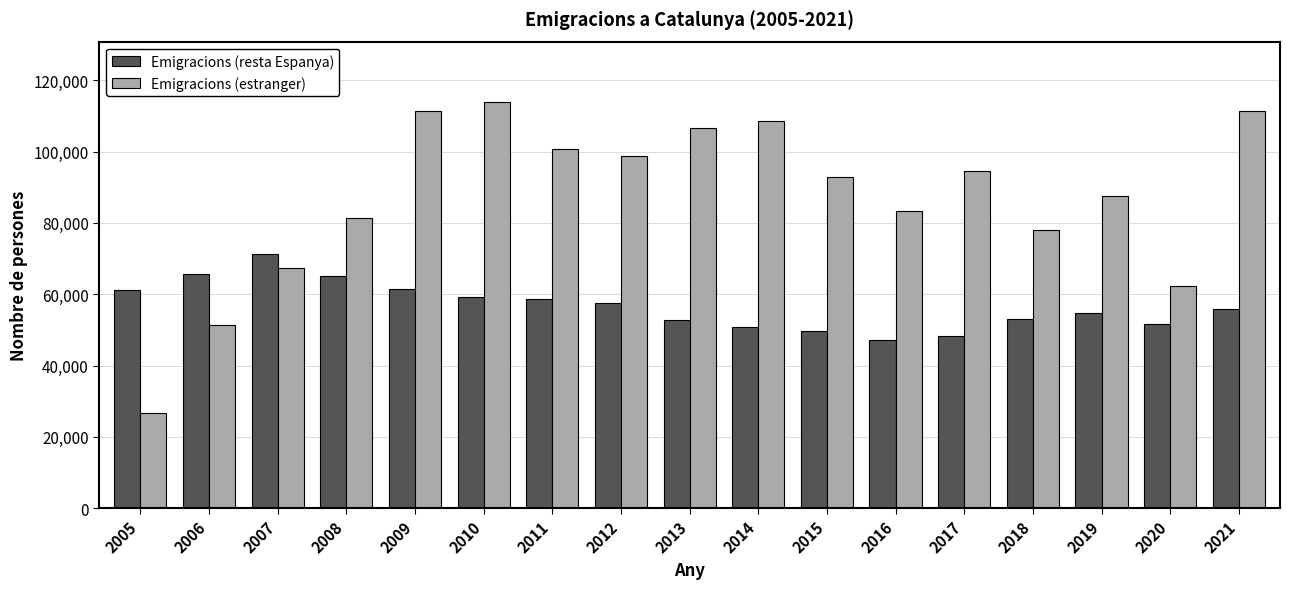

The value of Emigracions (resta Espanya) at 2012 is 57642. True or false?

True